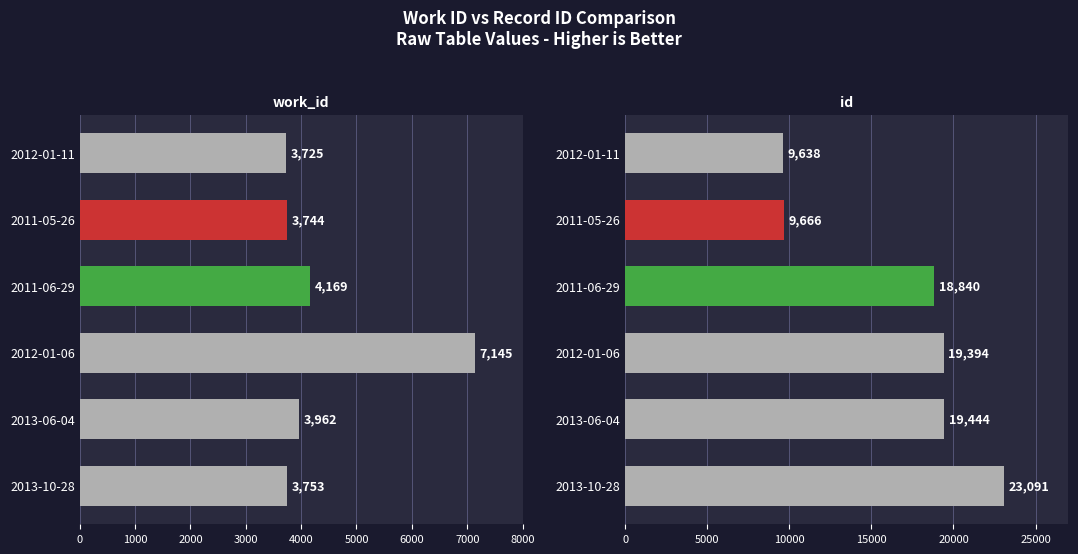

How many bars are there in total?

12